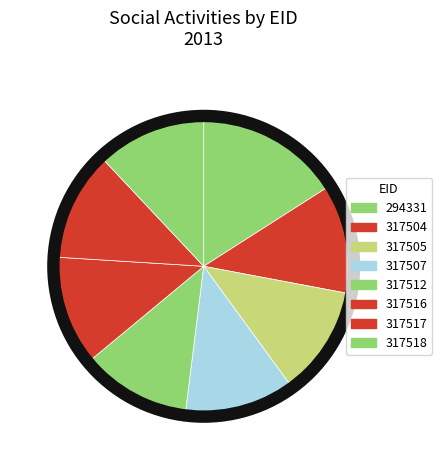

How many slices are in this pie chart?

8